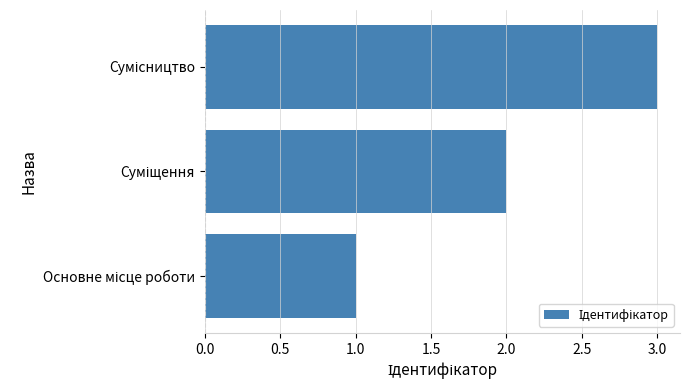

What is the sum of all values?

6